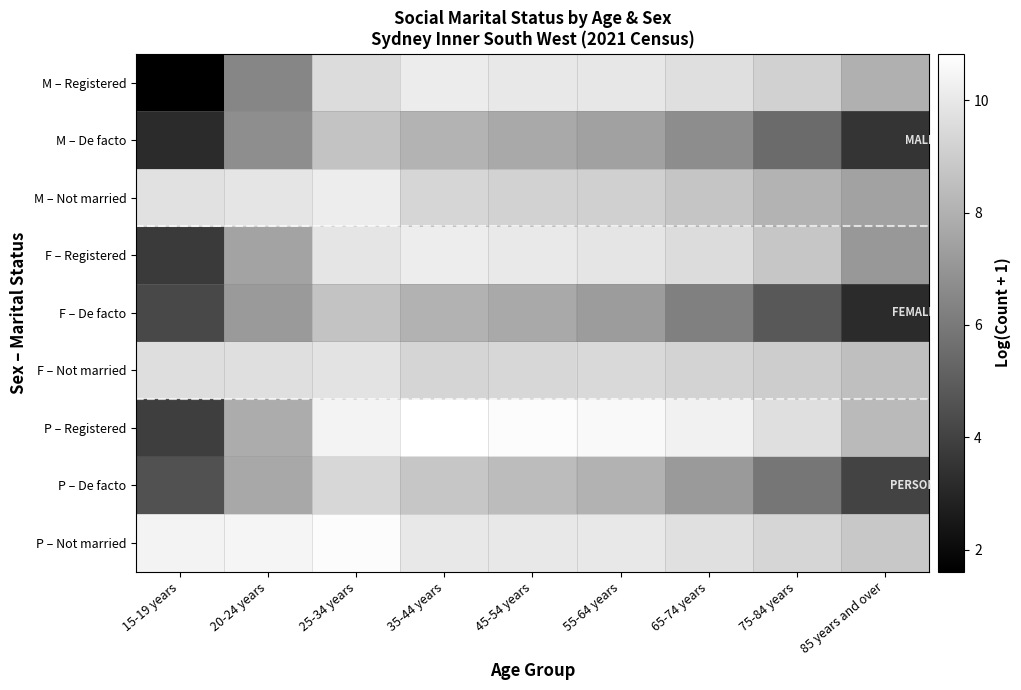

Between 15-19 years and 85 years and over, which is larger?

85 years and over